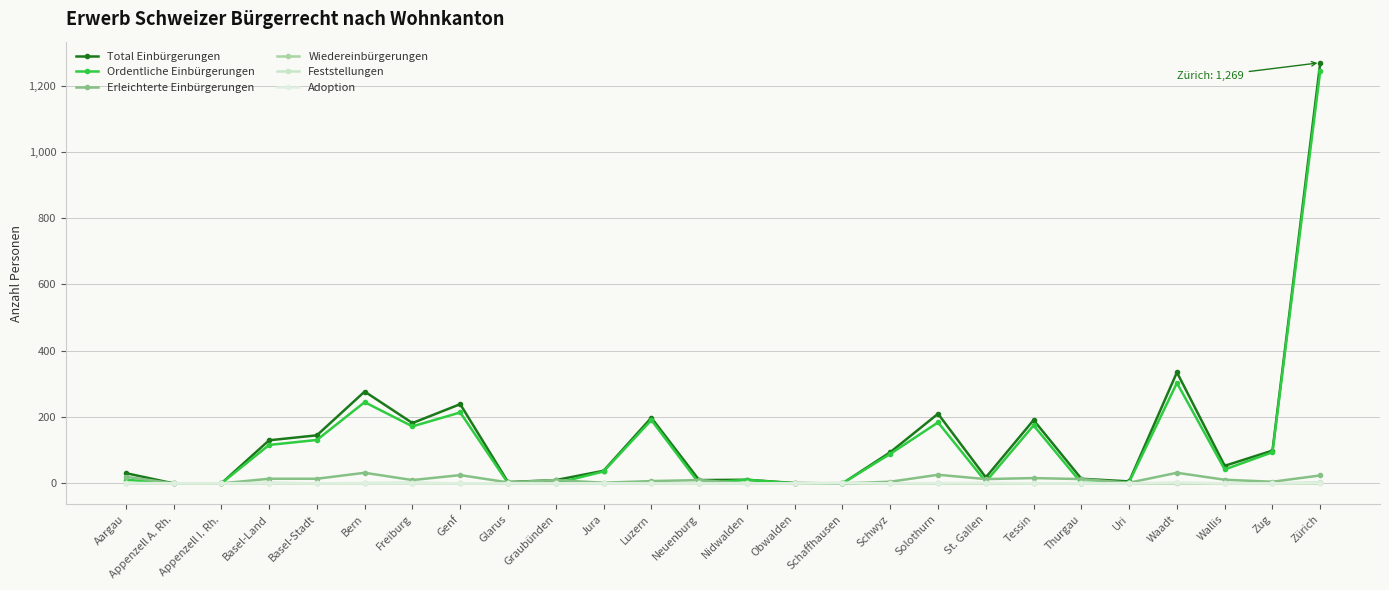

Is it true that Erleichterte Einbürgerungen equals 9 at Zug?

False